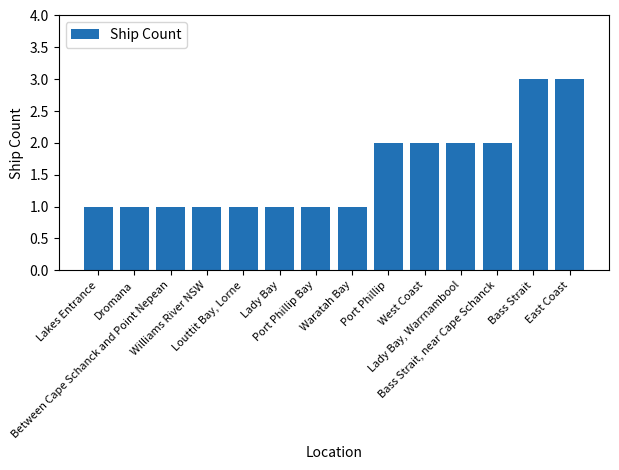

Is it true that the value at Port Phillip is 2?

True